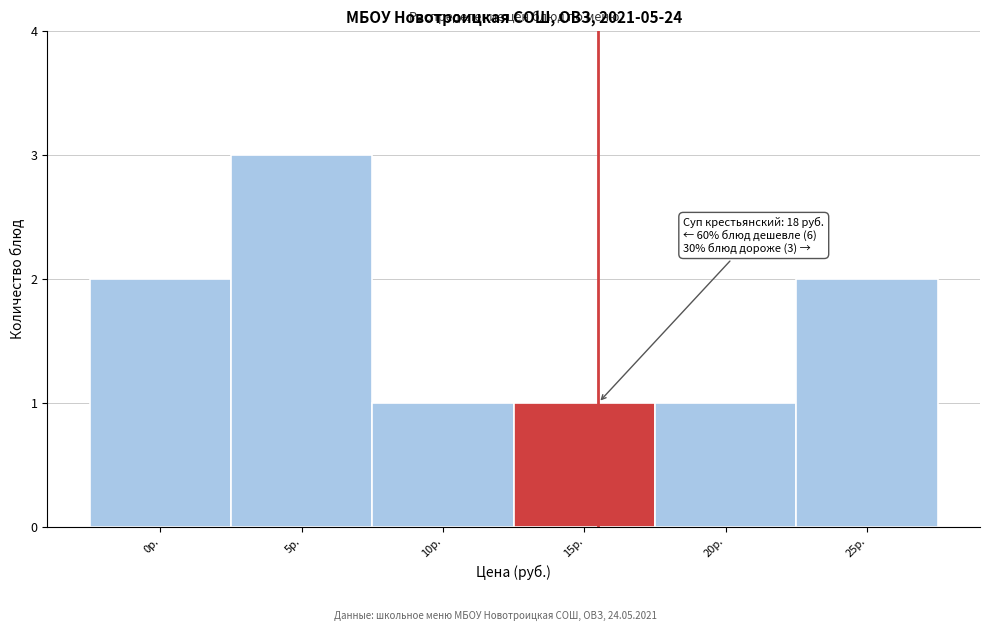

Reading right to left, list all the values displayed in this chart.

2	1	1	1	3	2